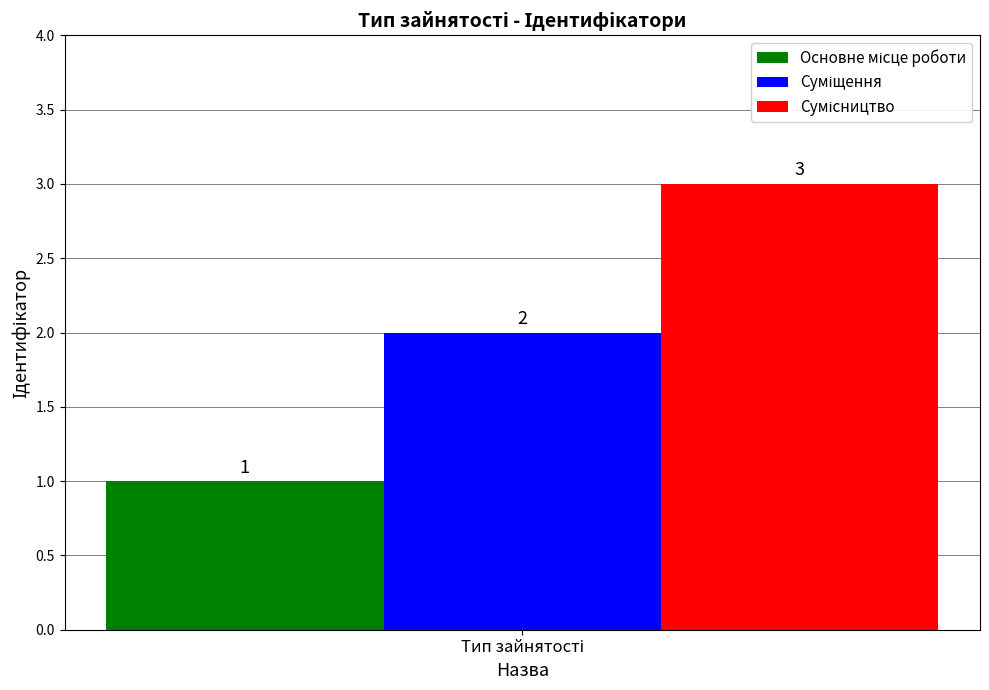

What is the greatest value displayed?

3